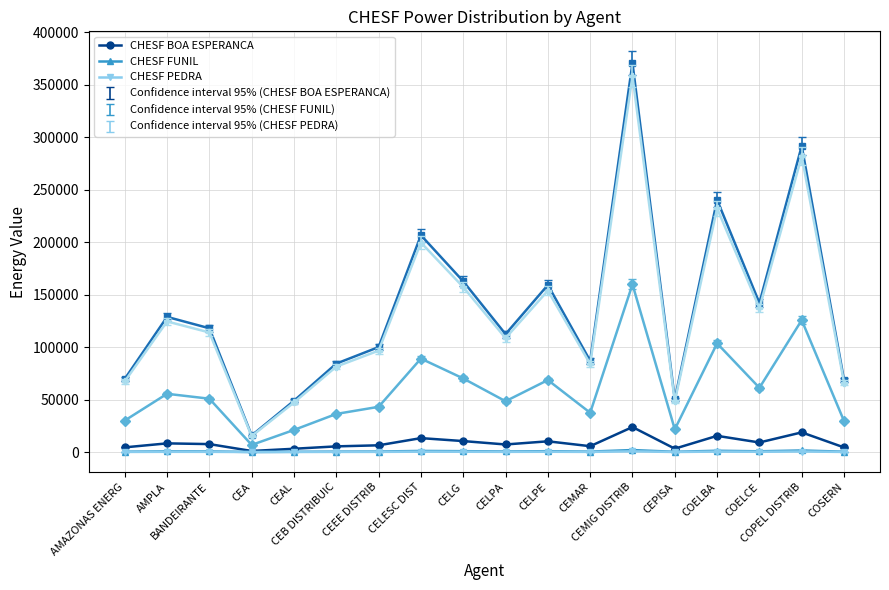

What is the maximum value shown in the chart?

370746.8